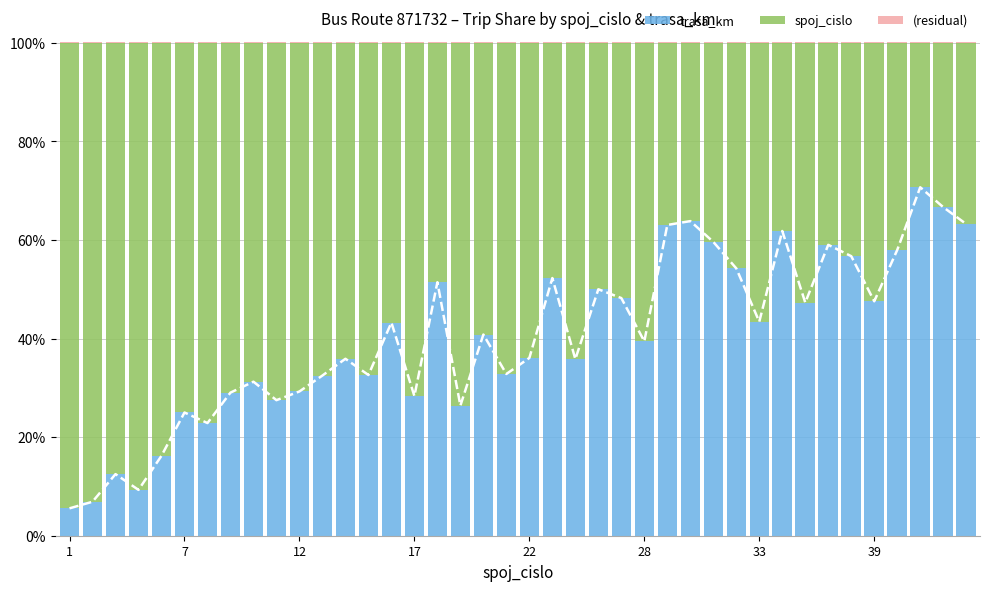

The value of trasa_km at 7 is 1.6. True or false?

False